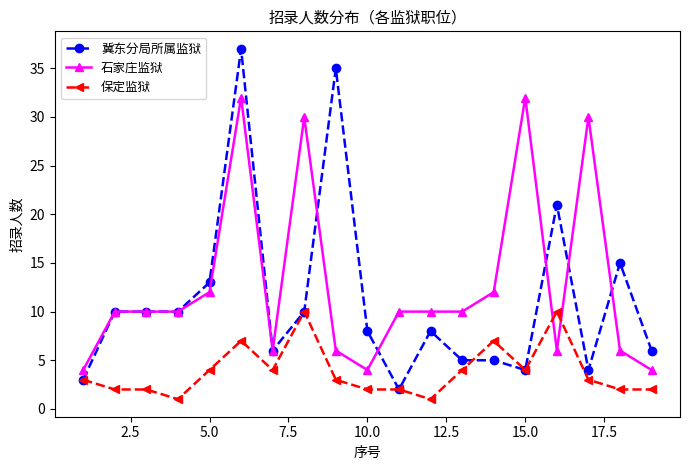

How many lines are shown in the chart?

3